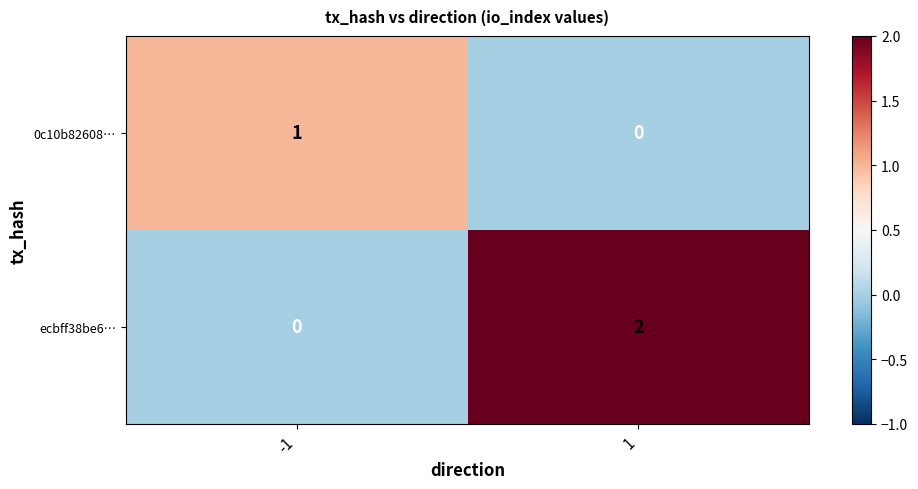

Rank the series at -1 from lowest to highest value.

ecbff38be6…, 0c10b82608…